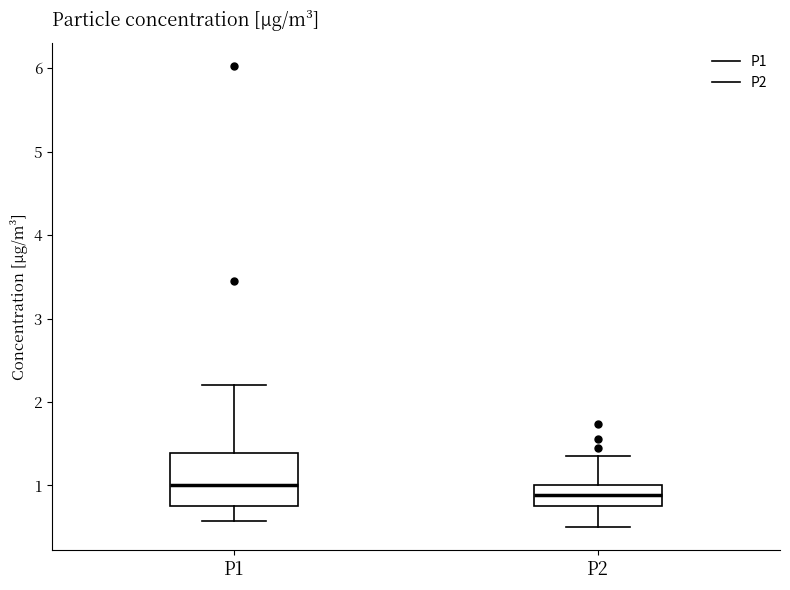

Reading left to right, read every box against the y-axis: the position of its median line, the range the box covers, and the ends of its whiskers. The values are not printed on the chart, so give them approximately, as read against the axis.

P1: median 1.0, box 0.8 to 1.4, whiskers 0.6 to 2.2
P2: median 0.9, box 0.8 to 1.0, whiskers 0.5 to 1.4